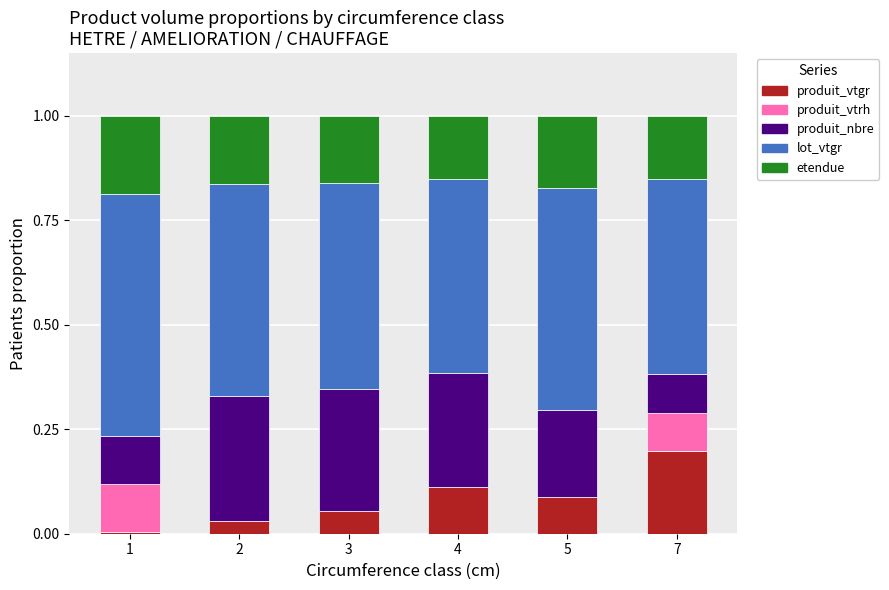

What is the total value across all series at 2?

1.0